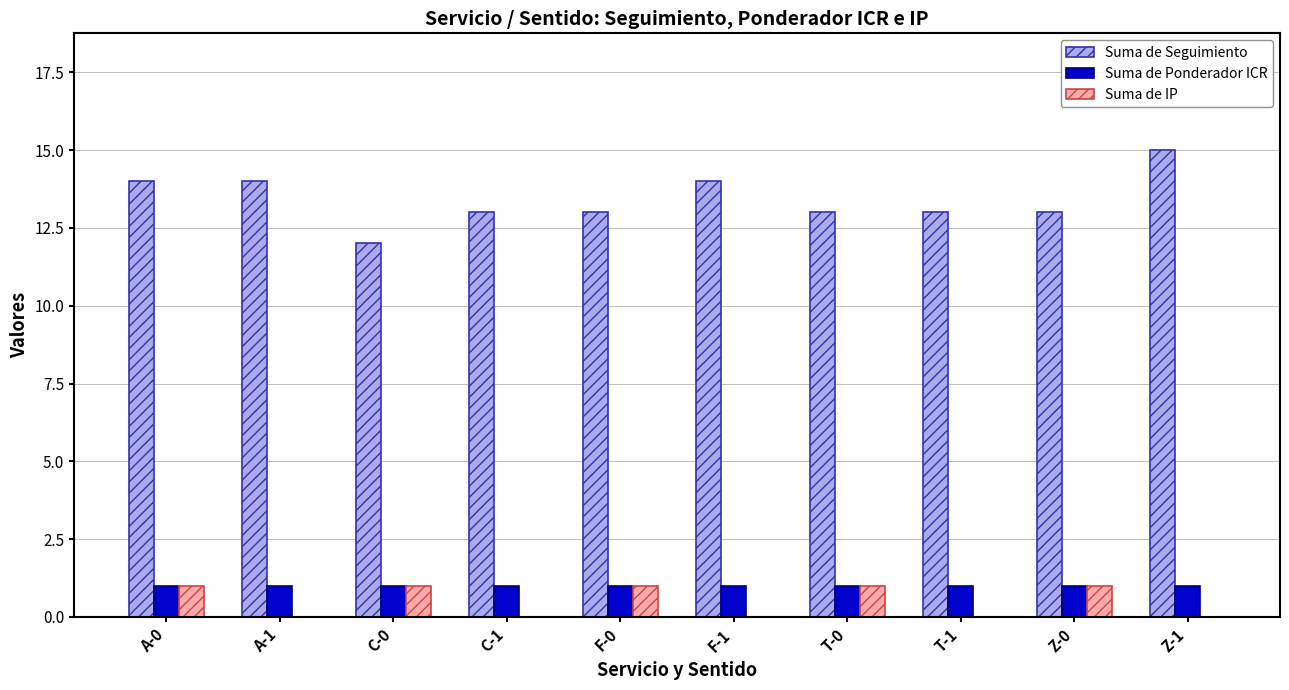

What is the sum of the Suma de Seguimiento values at A-0 and Z-0?

27